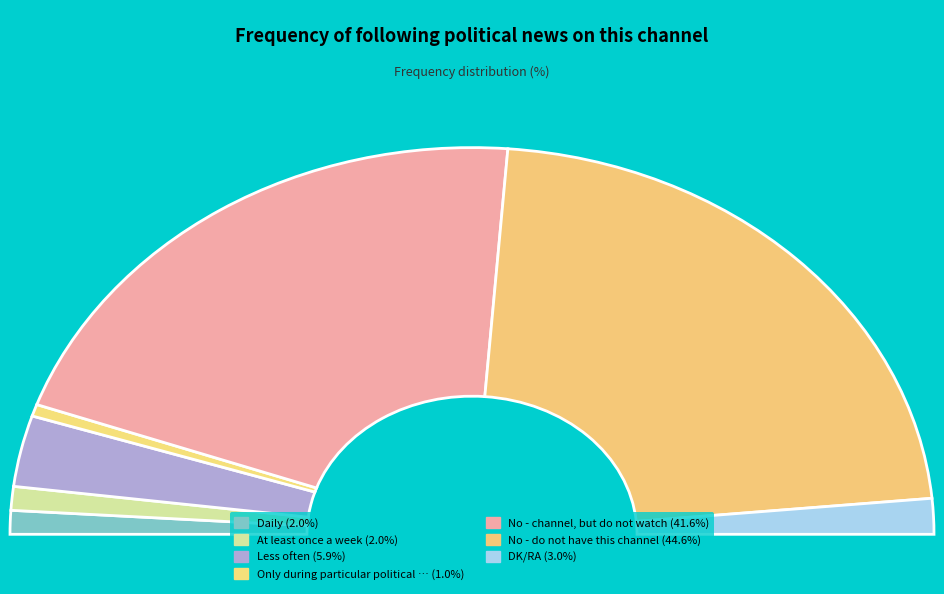

Between No - channel, but do not watch and DK/RA, which is larger?

No - channel, but do not watch